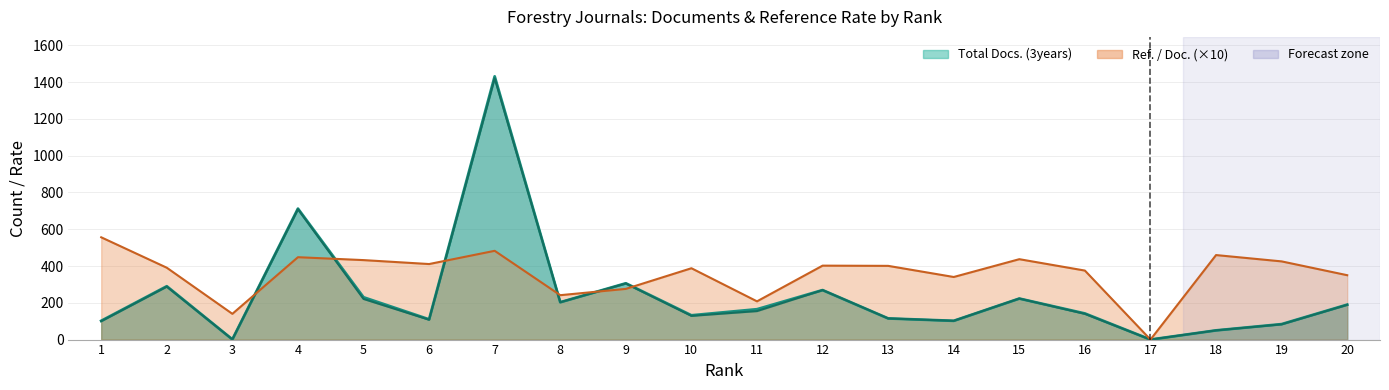

Which series has the widest spread of values?

Total Docs. (3years)